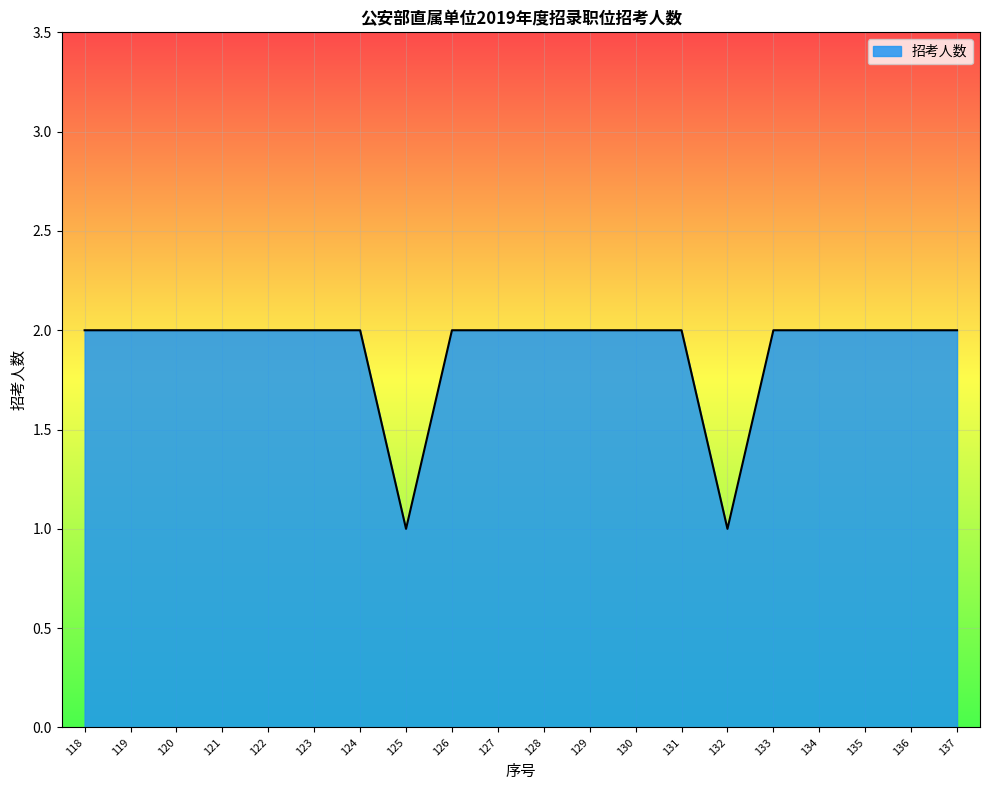

Reading left to right, list all the values displayed in this chart.

118=2	119=2	120=2	121=2	122=2	123=2	124=2	125=1	126=2	127=2	128=2	129=2	130=2	131=2	132=1	133=2	134=2	135=2	136=2	137=2